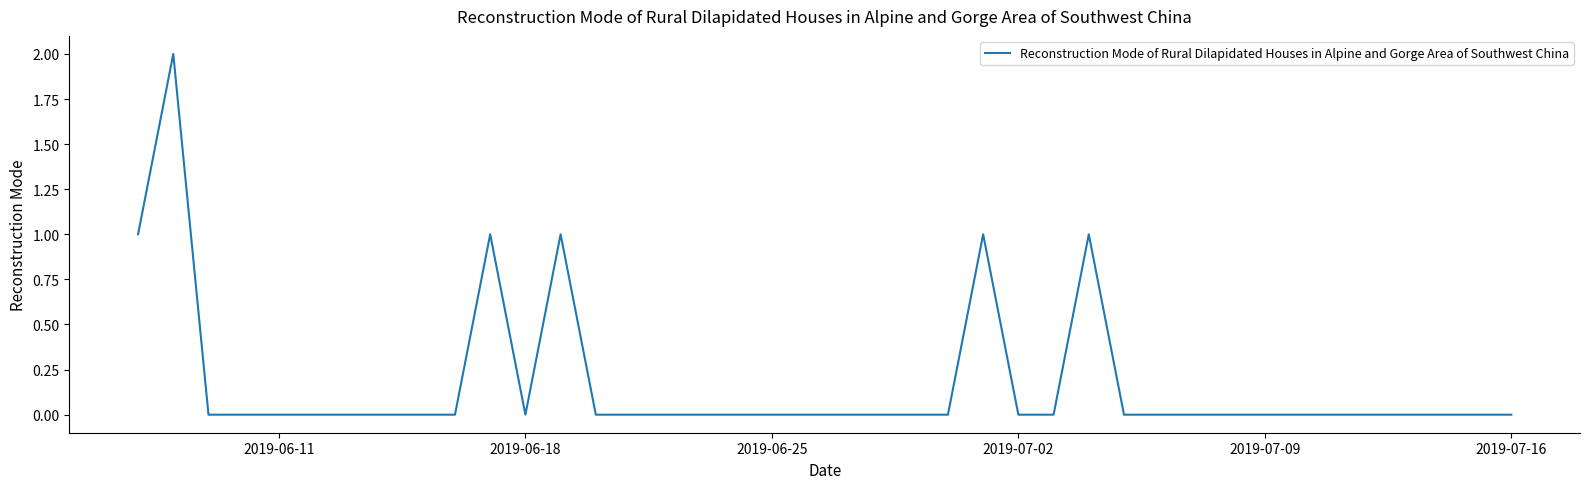

How many lines are shown in the chart?

1